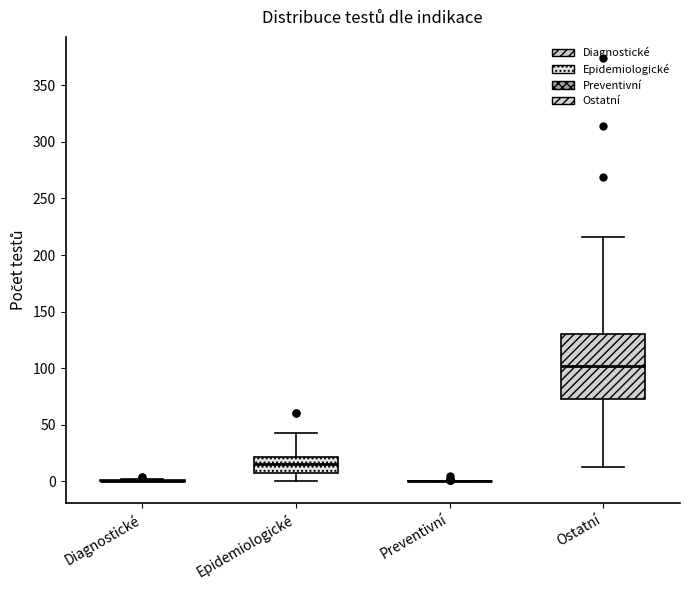

Comparing the boxes themselves (not the whiskers), which one is the tallest?

Ostatní